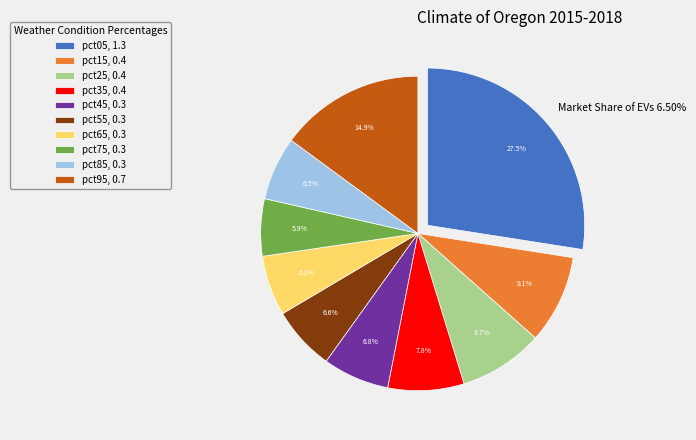

Is the sum of pct15, 0.4 and pct45, 0.3 greater than half?

No